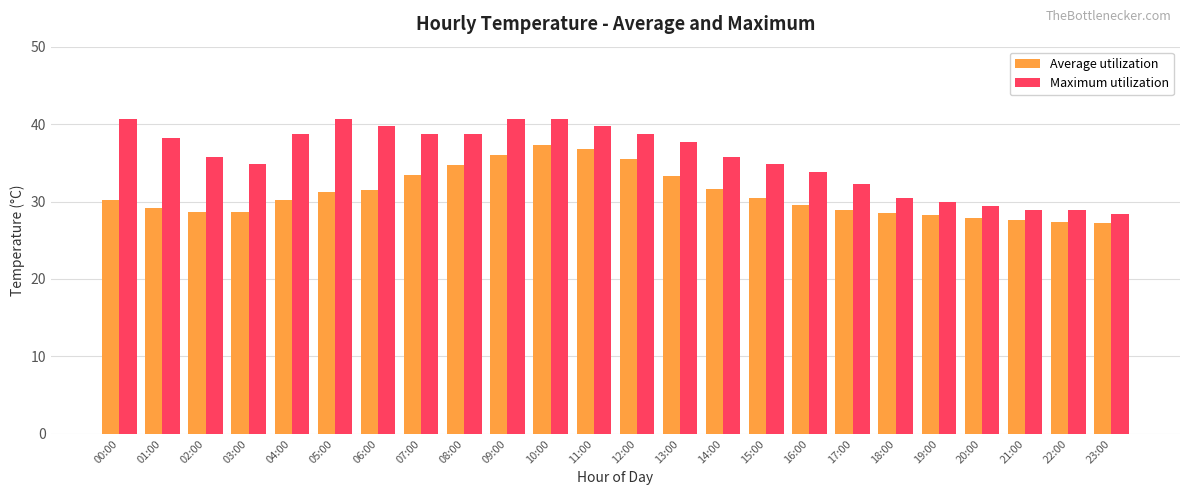

How many data points in Maximum utilization are above 37?

12